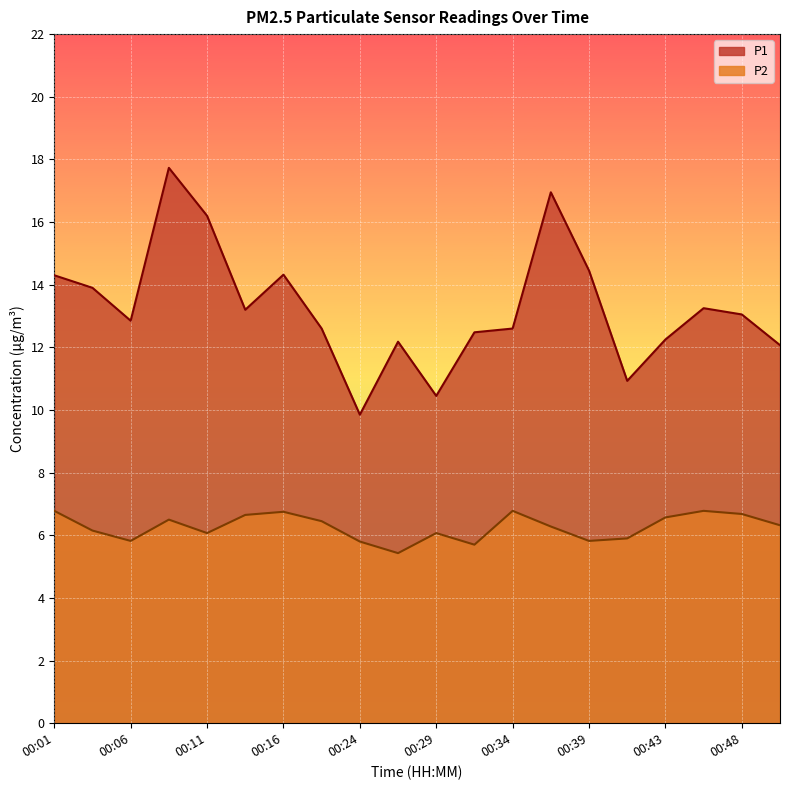

Where does the P2 series first go above 6?

00:01